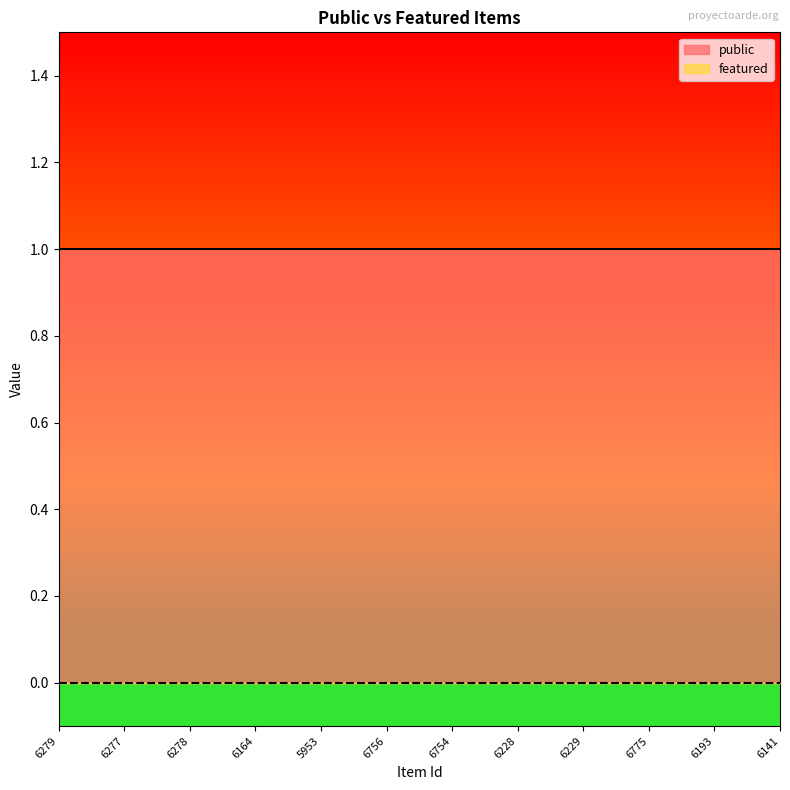

The value of featured at 6193 is 0. True or false?

True